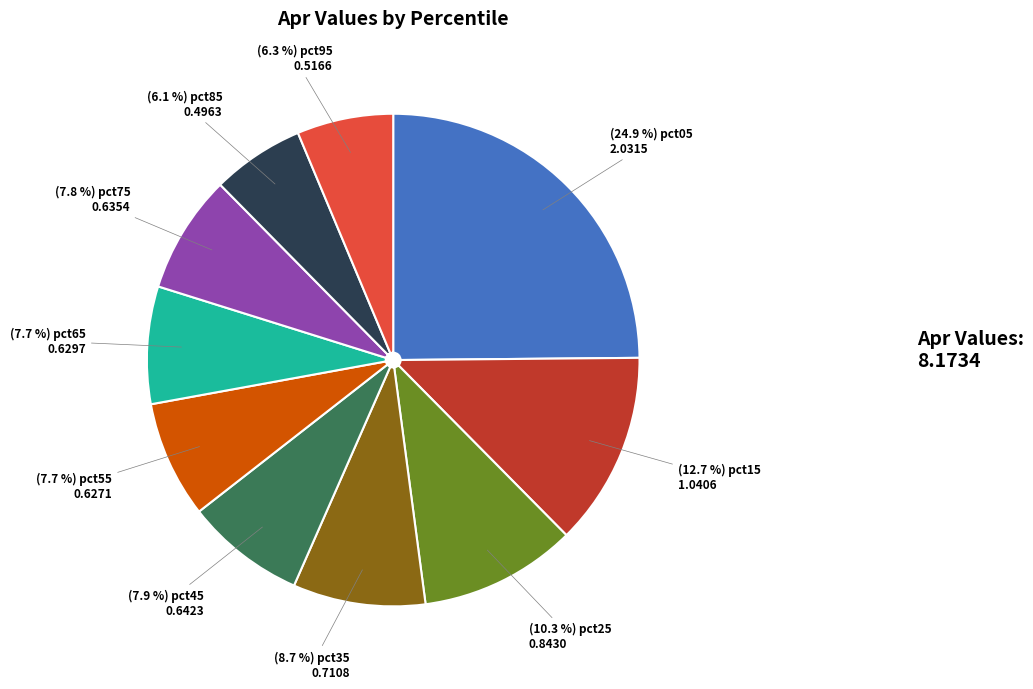

To the nearest percent, what is the average slice percentage?

10%